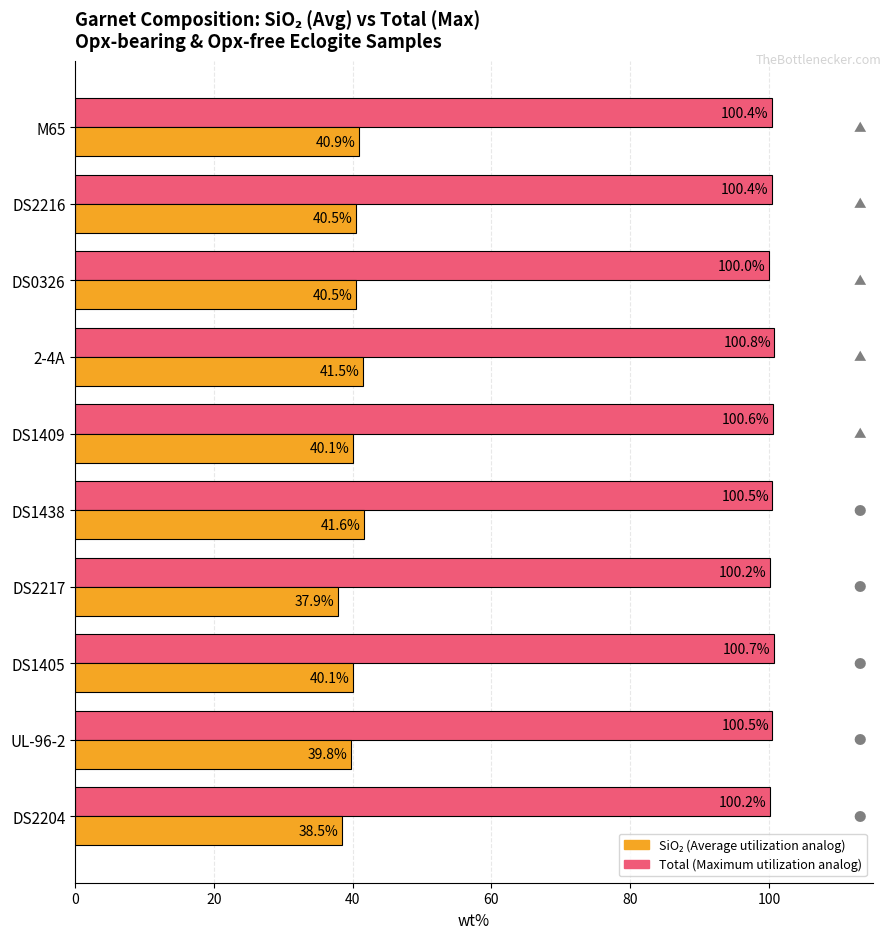

At which category is the sum across all series the highest?

2-4A